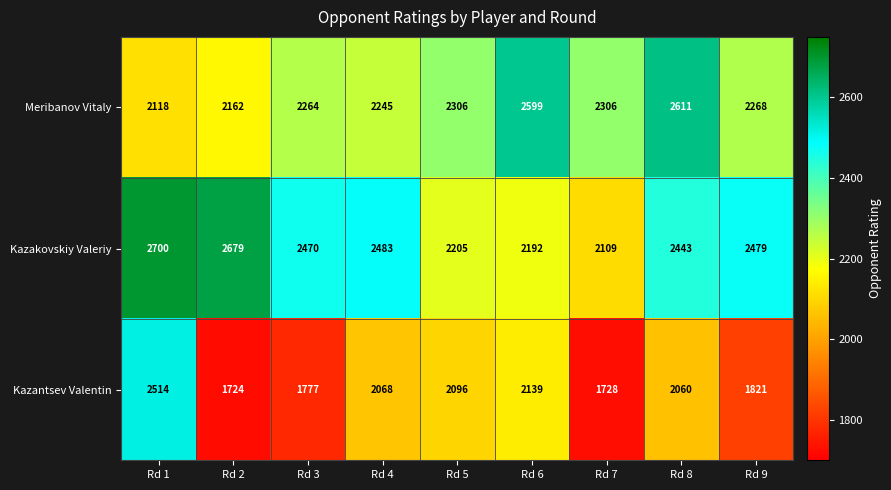

What is the difference between the maximum and minimum values in the Meribanov Vitaly series?

493